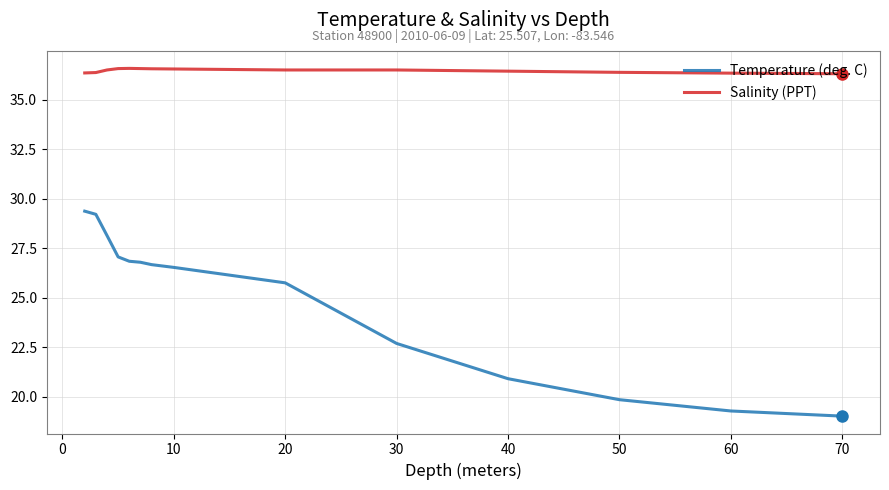

Which series has the widest spread of values?

Temperature (deg. C)